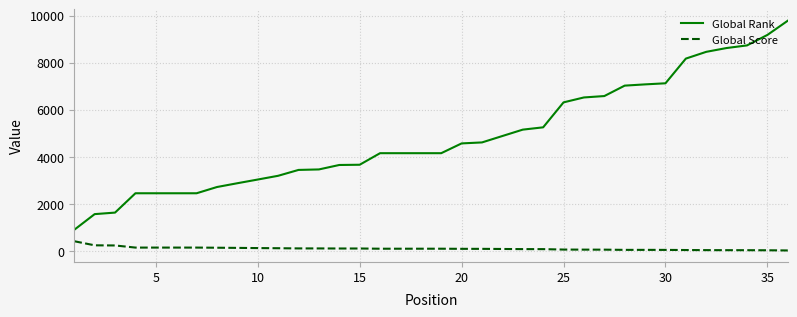

What is the maximum value for Global Rank?

9779